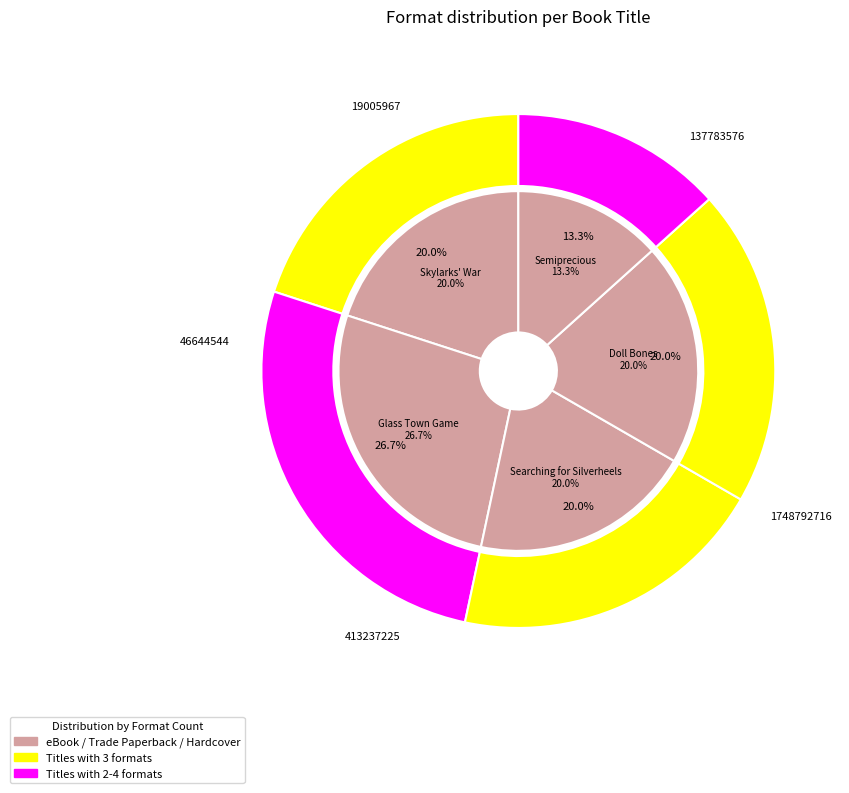

How many segments does this pie chart have?

5